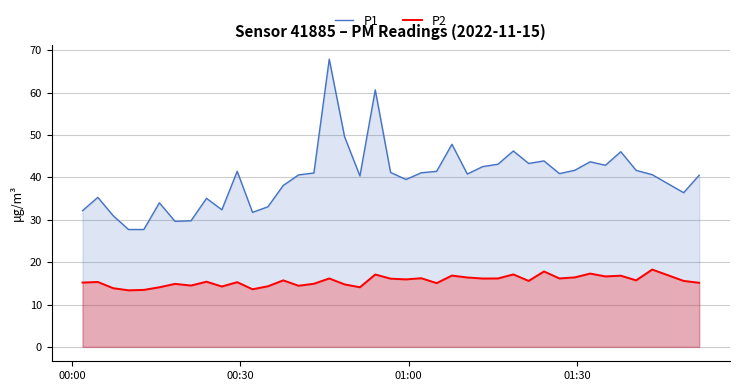

What is the maximum value for P1?

67.9